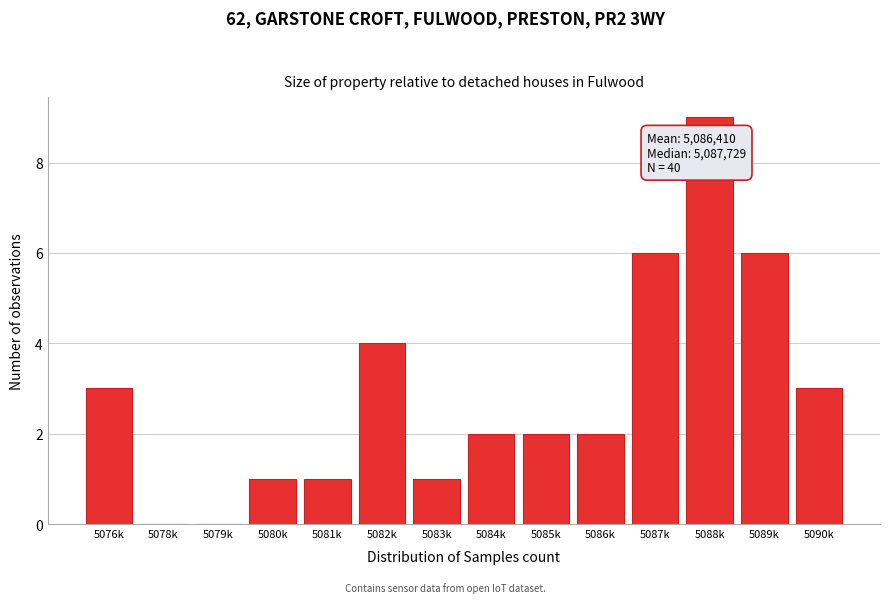

Reading left to right, list all the values displayed in this chart.

5076k=3	5078k=0	5079k=0	5080k=1	5081k=1	5082k=4	5083k=1	5084k=2	5085k=2	5086k=2	5087k=6	5088k=9	5089k=6	5090k=3